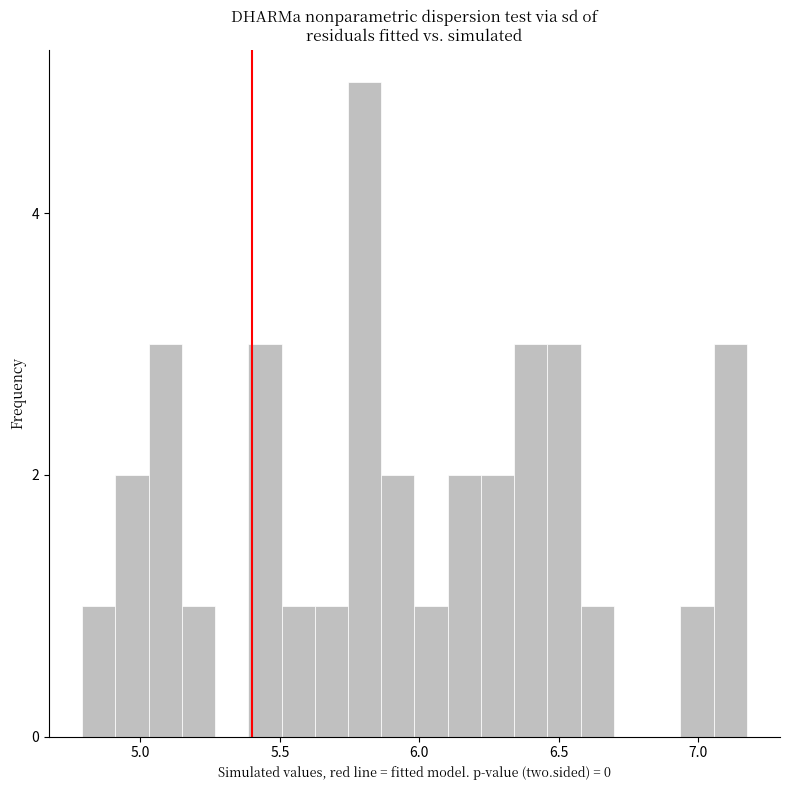

Read against the x-axis, roughly where is the centre of the tallest bar?

5.80